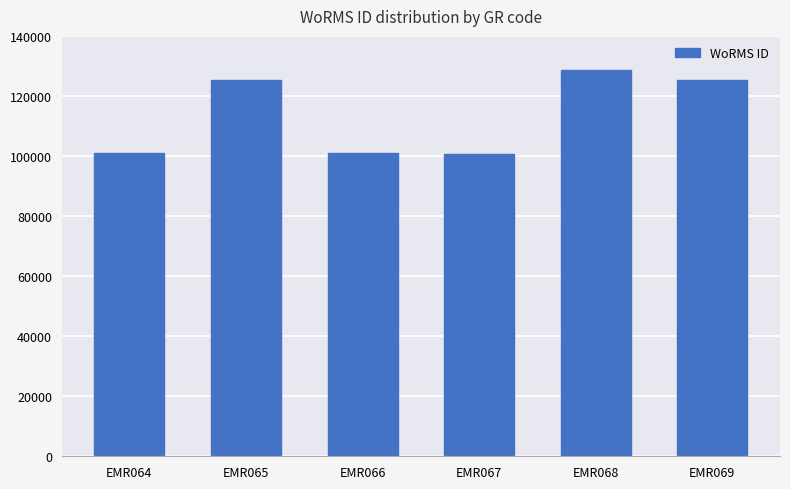

Does the chart contain stacked bars?

No